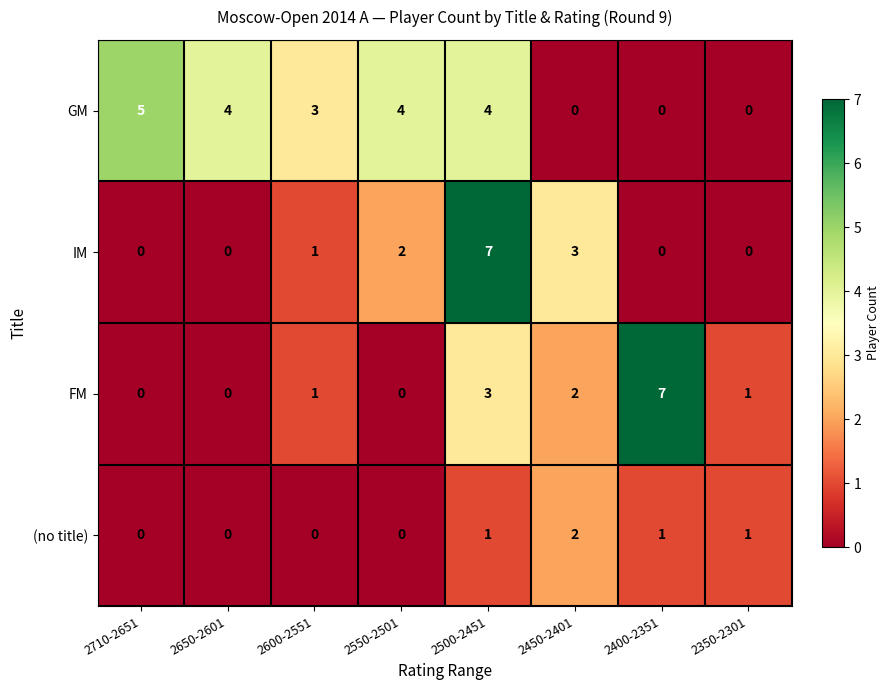

What is the maximum value shown in the chart?

7